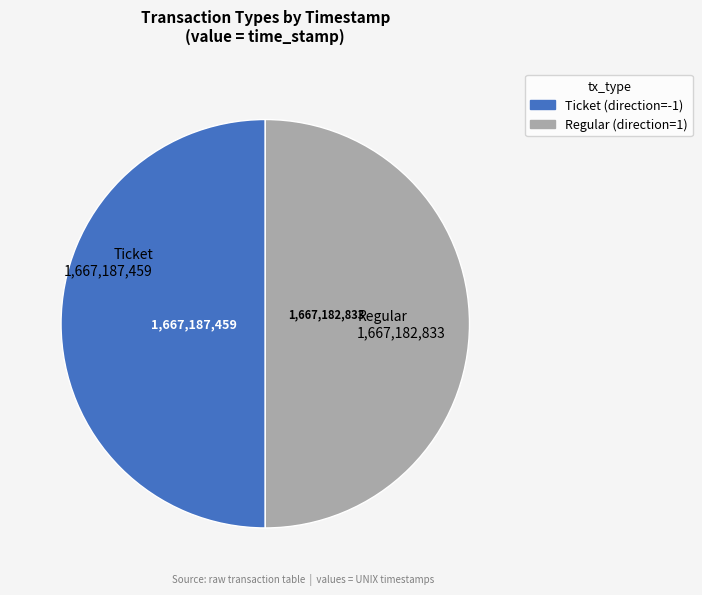

What is the ratio of the value at Regular 1,667,182,833 to the value at Ticket 1,667,187,459?

1.0